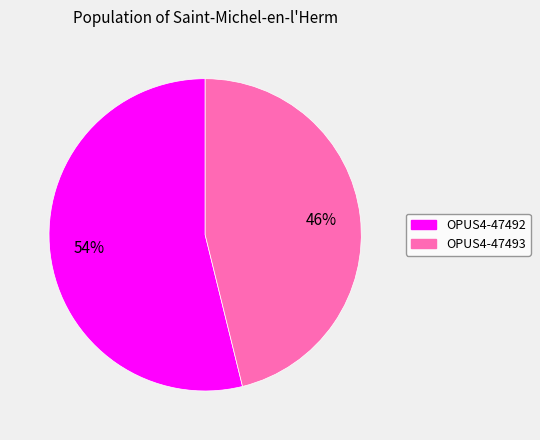

True or false: OPUS4-47492 accounts for 54% of the total.

True